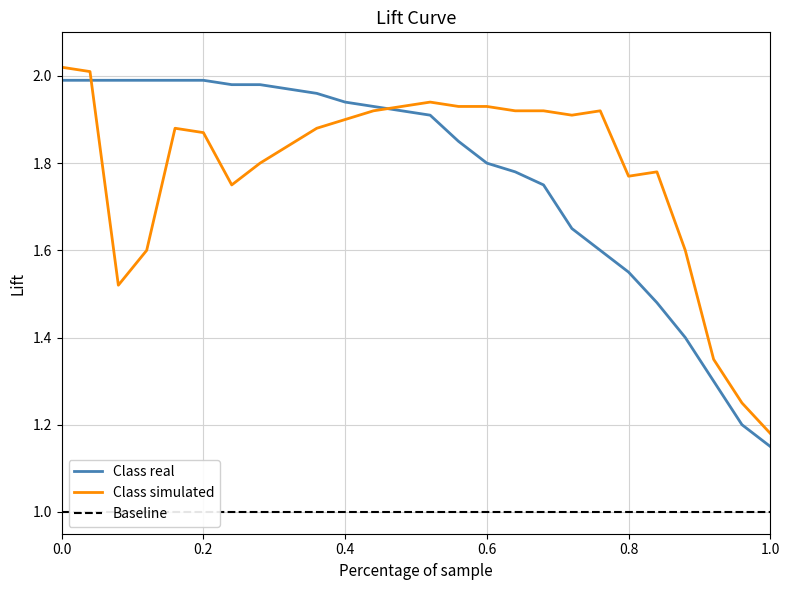

What are all the series names shown in the legend?

Class real, Class simulated, Baseline